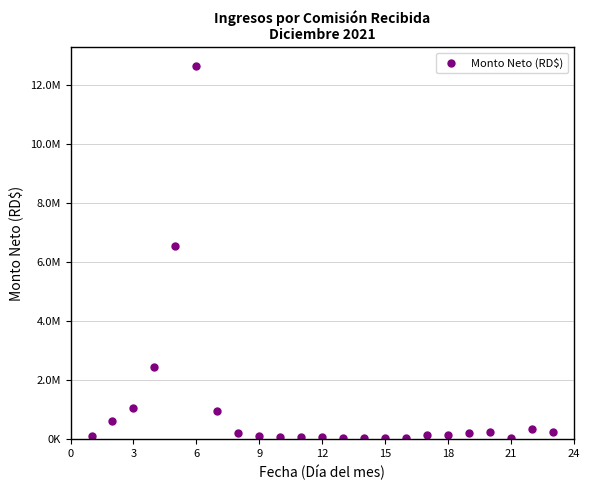

Does the chart have visible grid lines?

Yes